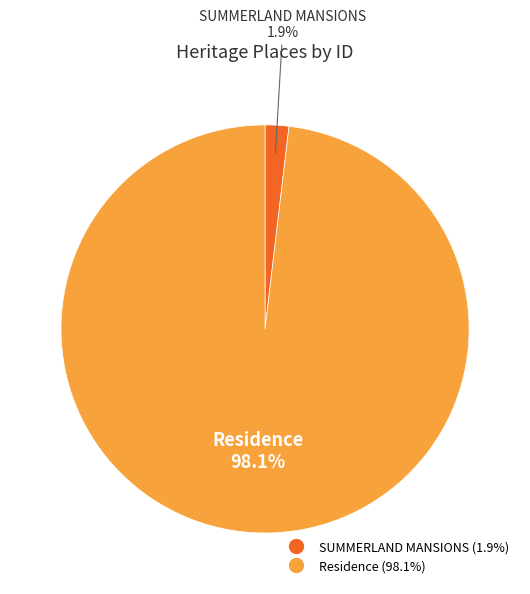

Between Residence and SUMMERLAND MANSIONS, which is larger?

Residence